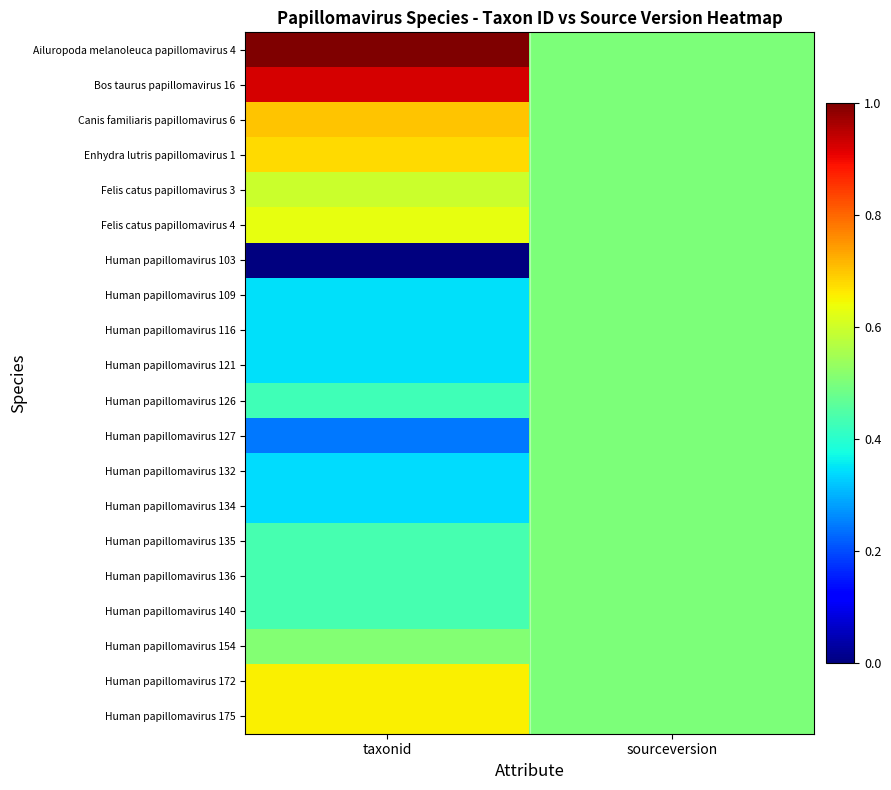

Reading left to right, what are all the values shown in this chart?

Ailuropoda melanoleuca papillomavirus 4: taxonid=1.0	sourceversion=0.5
Bos taurus papillomavirus 16: taxonid=0.9	sourceversion=0.5
Canis familiaris papillomavirus 6: taxonid=0.7	sourceversion=0.5
Enhydra lutris papillomavirus 1: taxonid=0.7	sourceversion=0.5
Felis catus papillomavirus 3: taxonid=0.6	sourceversion=0.5
Felis catus papillomavirus 4: taxonid=0.6	sourceversion=0.5
Human papillomavirus 103: taxonid=0.0	sourceversion=0.5
Human papillomavirus 109: taxonid=0.3	sourceversion=0.5
Human papillomavirus 116: taxonid=0.3	sourceversion=0.5
Human papillomavirus 121: taxonid=0.3	sourceversion=0.5
Human papillomavirus 126: taxonid=0.4	sourceversion=0.5
Human papillomavirus 127: taxonid=0.2	sourceversion=0.5
Human papillomavirus 132: taxonid=0.3	sourceversion=0.5
Human papillomavirus 134: taxonid=0.3	sourceversion=0.5
Human papillomavirus 135: taxonid=0.4	sourceversion=0.5
Human papillomavirus 136: taxonid=0.4	sourceversion=0.5
Human papillomavirus 140: taxonid=0.4	sourceversion=0.5
Human papillomavirus 154: taxonid=0.5	sourceversion=0.5
Human papillomavirus 172: taxonid=0.7	sourceversion=0.5
Human papillomavirus 175: taxonid=0.7	sourceversion=0.5